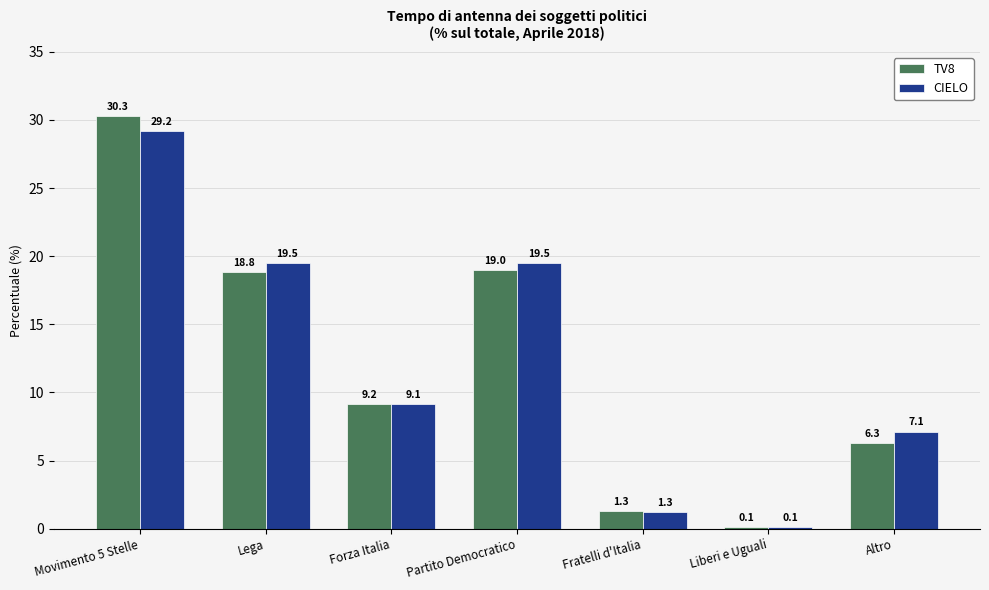

Reading right to left, list all the values displayed in this chart.

TV8: Altro=6.3	Liberi e Uguali=0.1	Fratelli d'Italia=1.3	Partito Democratico=19.0	Forza Italia=9.2	Lega=18.8	Movimento 5 Stelle=30.3
CIELO: Altro=7.1	Liberi e Uguali=0.1	Fratelli d'Italia=1.3	Partito Democratico=19.5	Forza Italia=9.1	Lega=19.5	Movimento 5 Stelle=29.2